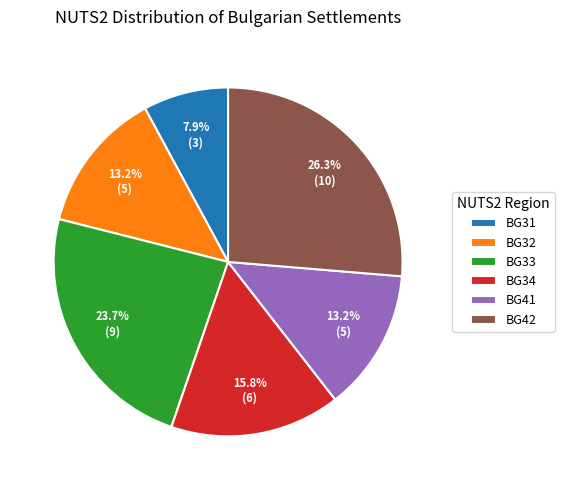

To the nearest percent, what is the difference between the largest and smallest slice percentages?

18%